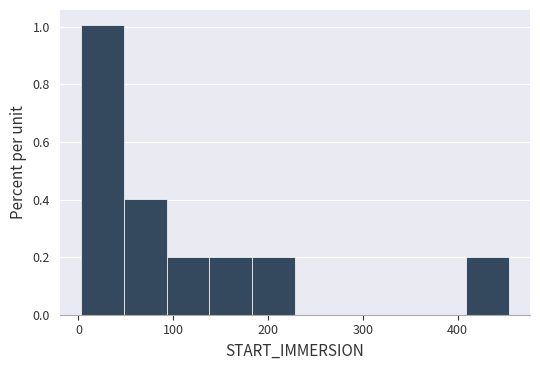

Reading left to right, list every bar in this chart as the range it spans on the x-axis followed by its height. Neither the bar edges nor the heights are printed on the chart, so give them approximately, as read against the axes.

0 to 50: 1.0
50 to 90: 0.4
90 to 140: 0.2
140 to 180: 0.2
180 to 230: 0.2
230 to 270: 0
270 to 320: 0
320 to 360: 0
360 to 410: 0
410 to 450: 0.2